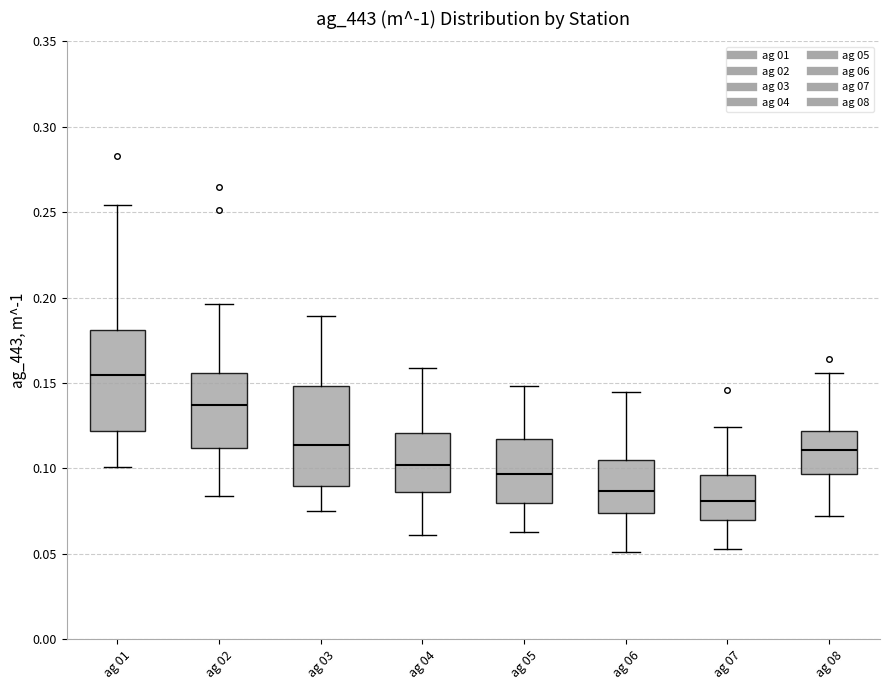

Where is the upper edge of the box for ag 02 on the y-axis? The values are not printed on the chart, so give them approximately, as read against the axis.

0.155